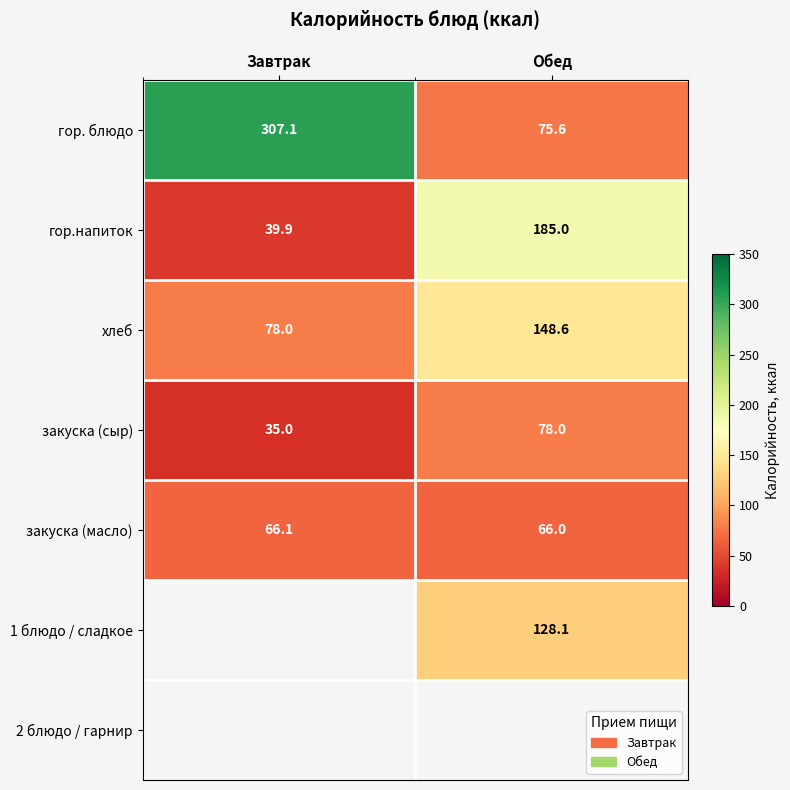

Is it true that хлеб equals 148.6 at Обед?

True